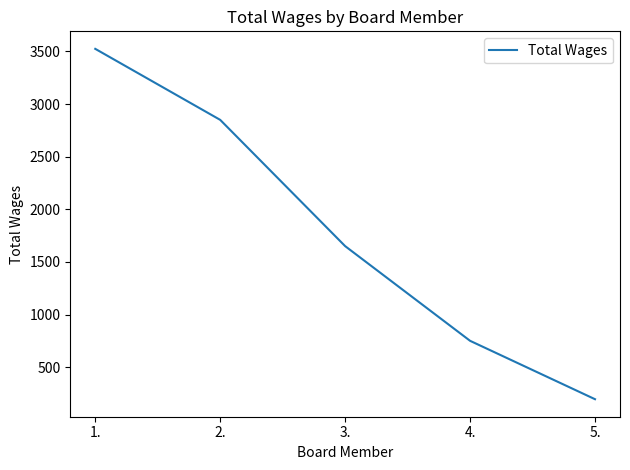

Count the values in the range 750 to 2850.

3